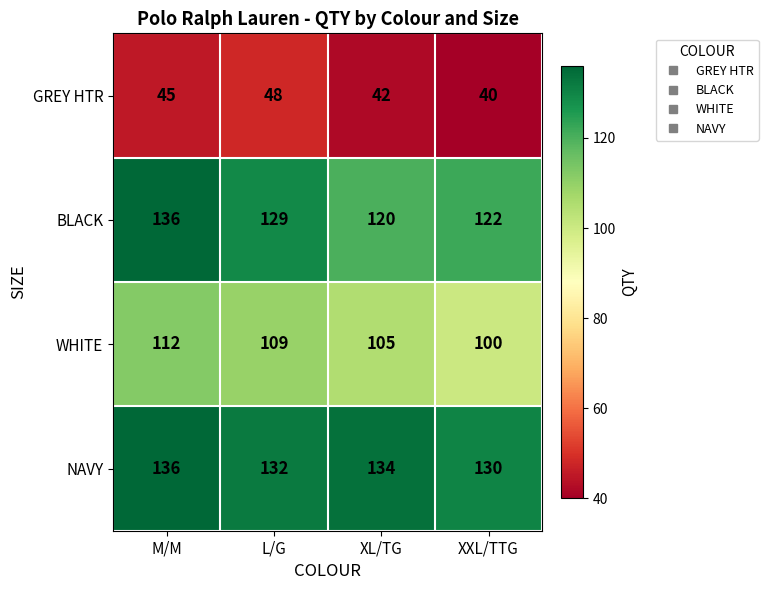

Rank the series at L/G from lowest to highest value.

GREY HTR, WHITE, BLACK, NAVY